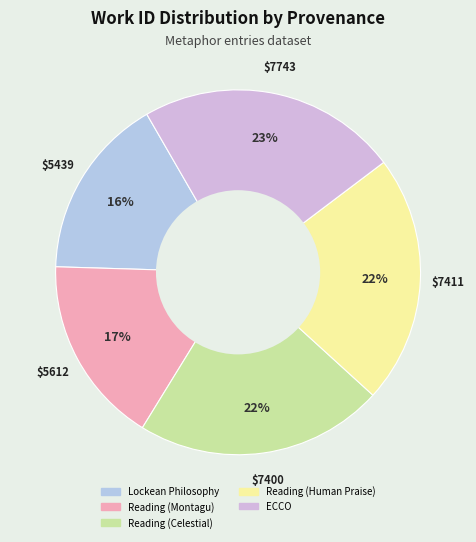

Which slice is the smallest?

Lockean Philosophy